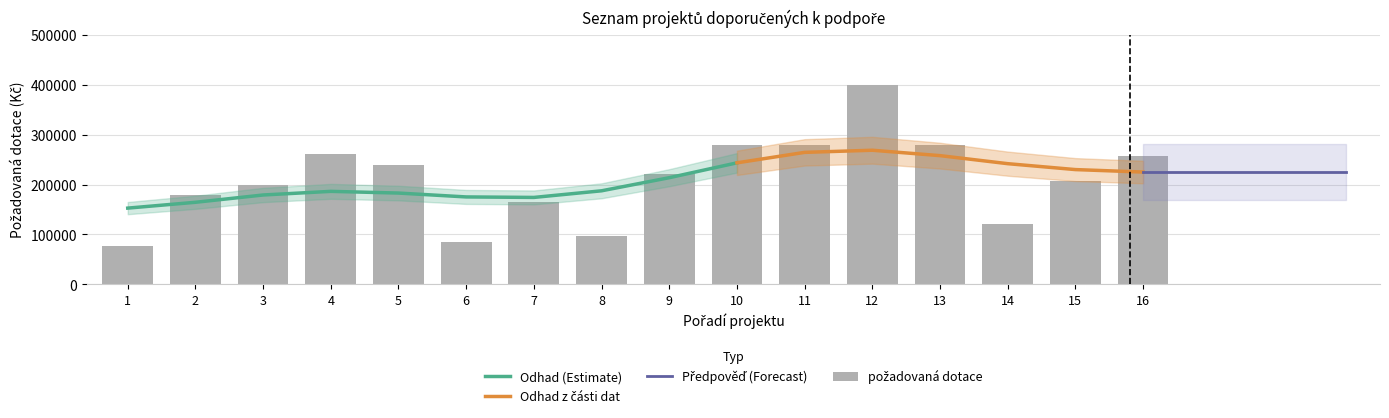

List the labels in order of value, smallest first.

1, 6, 8, 14, 7, 2, 3, 15, 9, 5, 16, 4, 10, 11, 13, 12